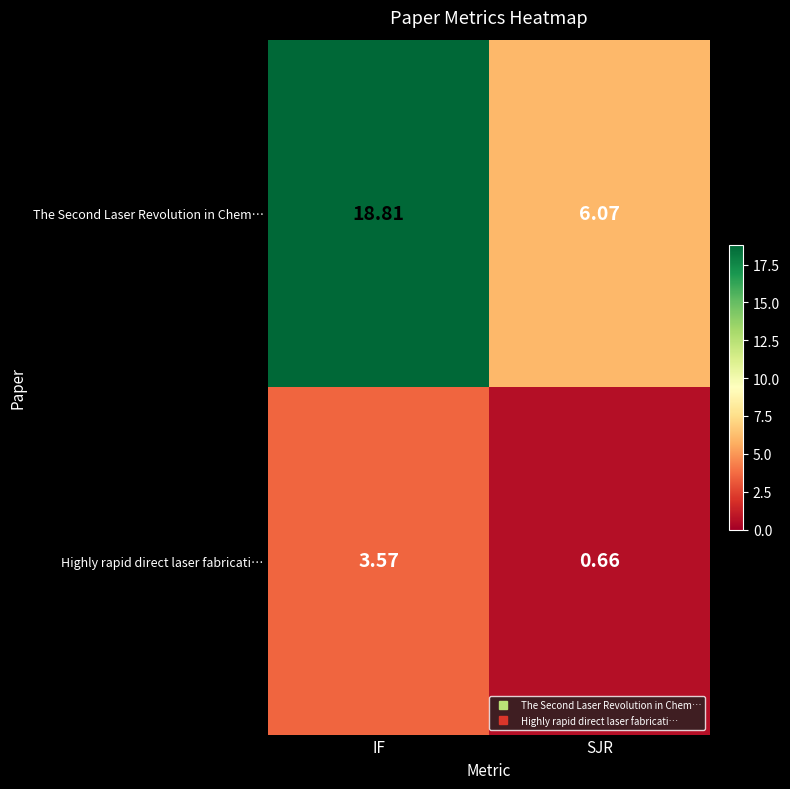

At which label does Highly rapid direct laser fabricati… first exceed 3?

IF